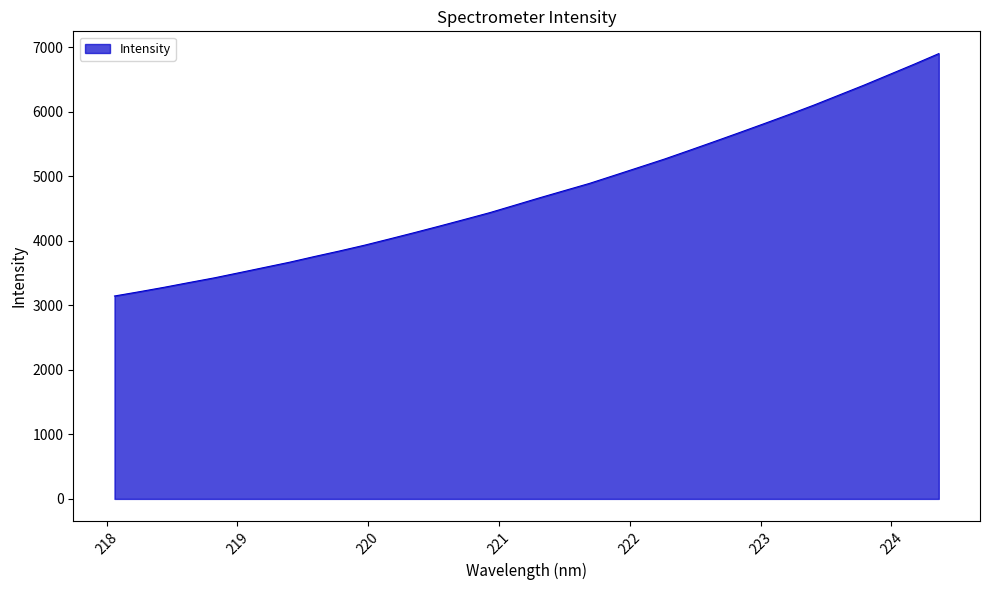

What is the maximum value shown in the chart?

6901.8